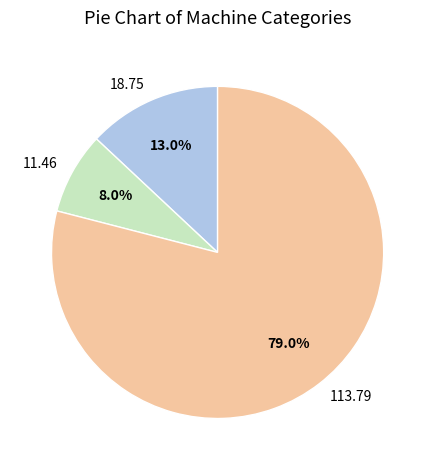

Does 113.79 represent more than half of the total?

Yes